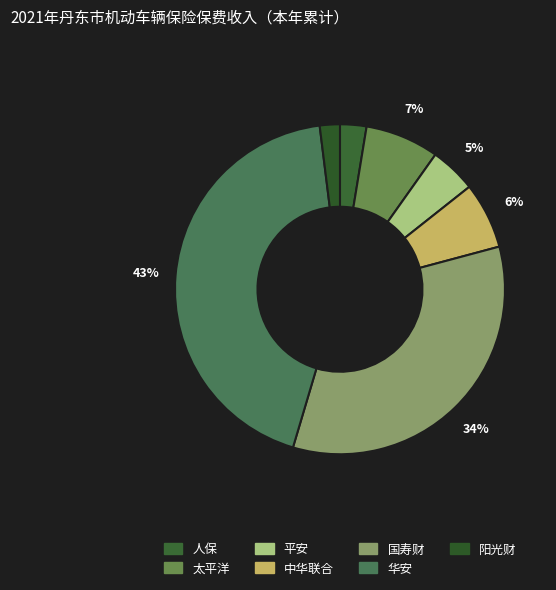

To the nearest percent, what percentage of the pie is 阳光财?

2%